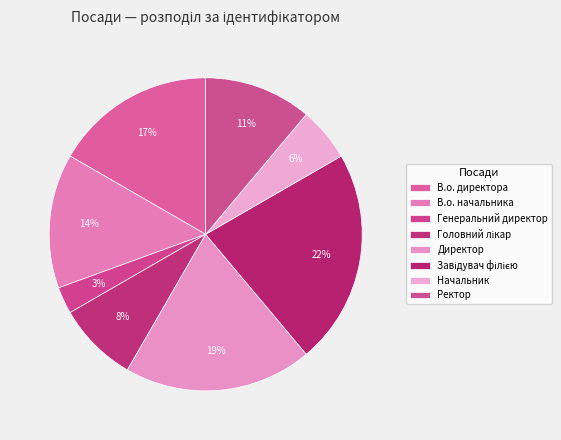

The Ректор slice represents 2% of the pie. True or false?

False